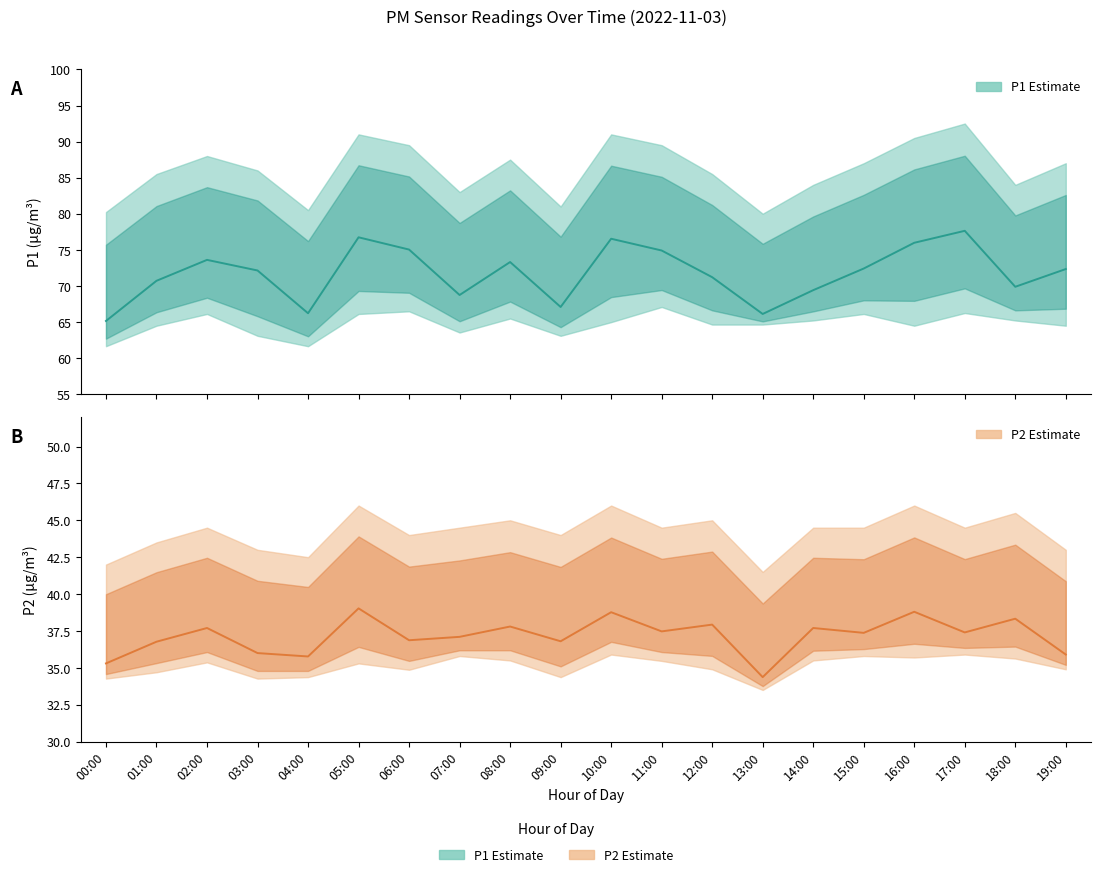

True or false: P2_line has a value of 36.9 at 06:00.

True